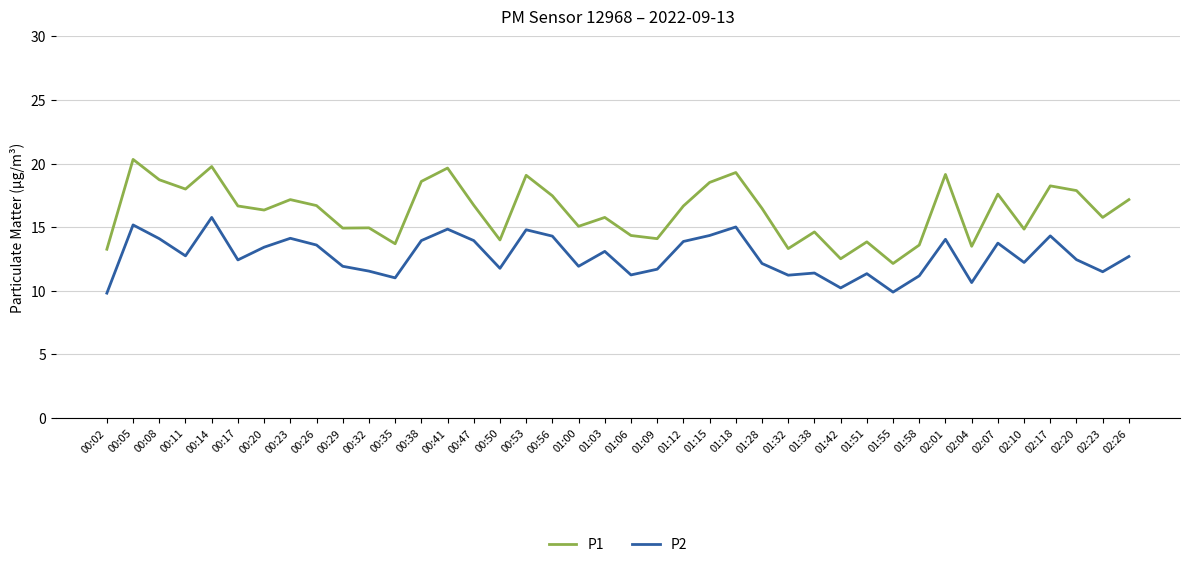

What is the minimum value shown in the chart?

9.8